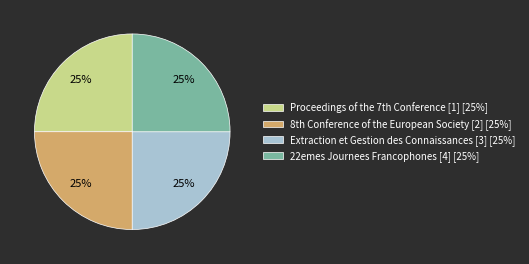

Does 22emes Journees Francophones [4] account for over 50% of the chart?

No